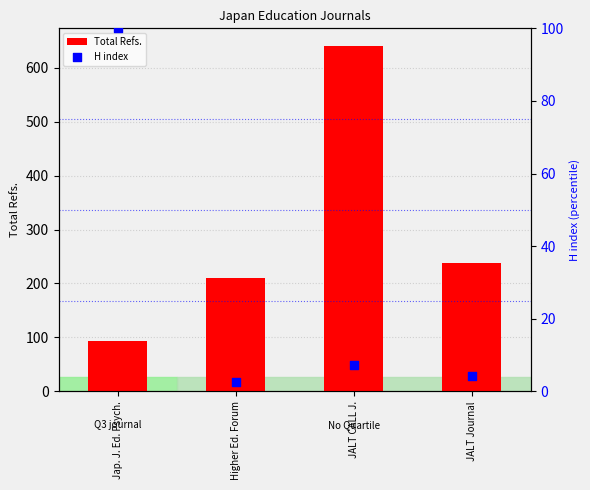

Which series has the largest total across all categories?

Total Refs.